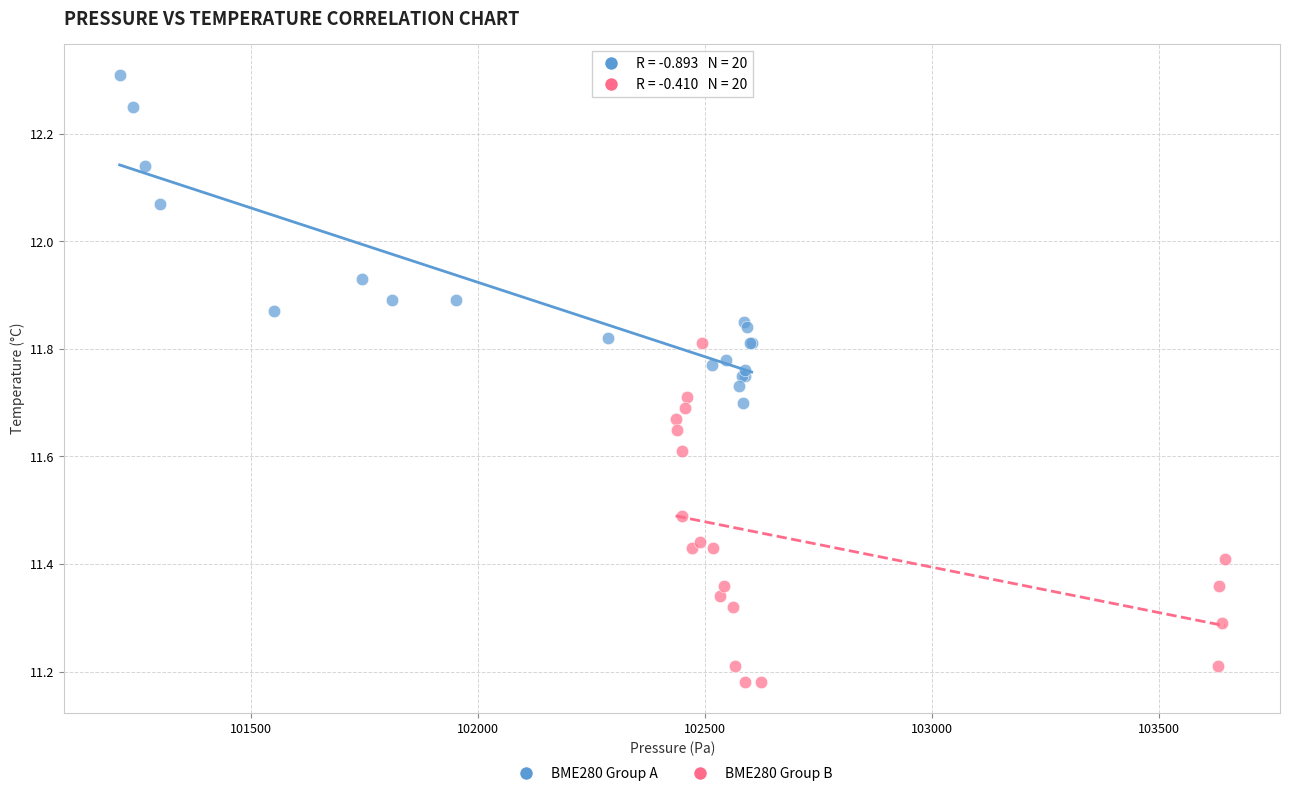

Which series reaches the minimum Y coordinate?

BME280 Group B